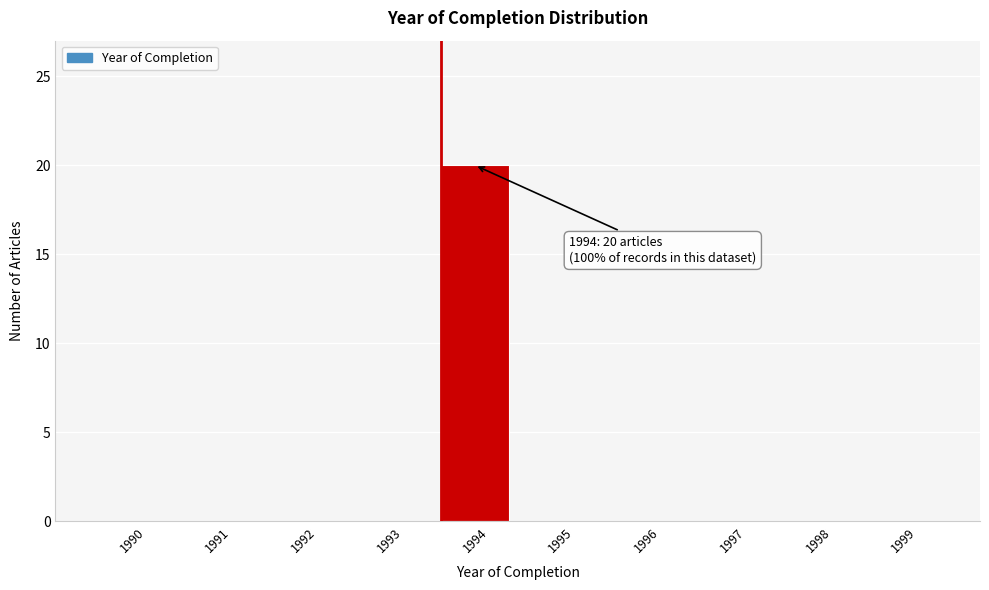

Reading left to right, list all the values displayed in this chart.

1990=0	1991=0	1992=0	1993=0	1994=20	1995=0	1996=0	1997=0	1998=0	1999=0